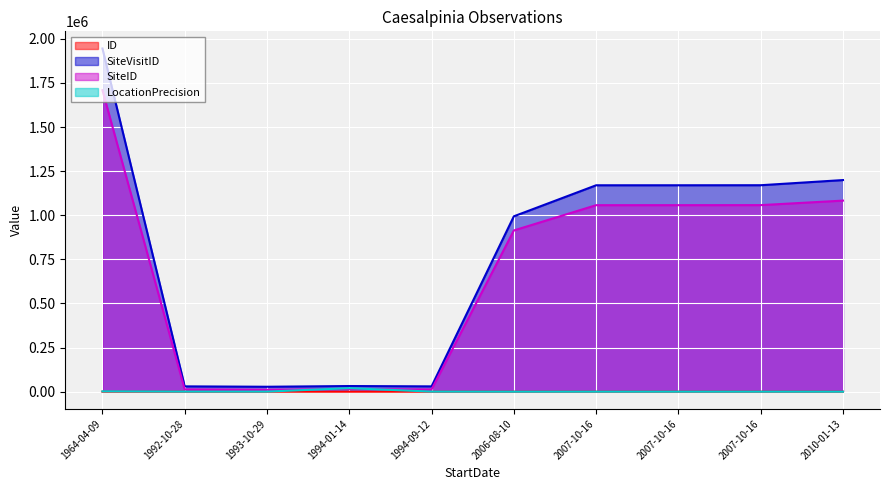

How many series are shown in this chart?

4